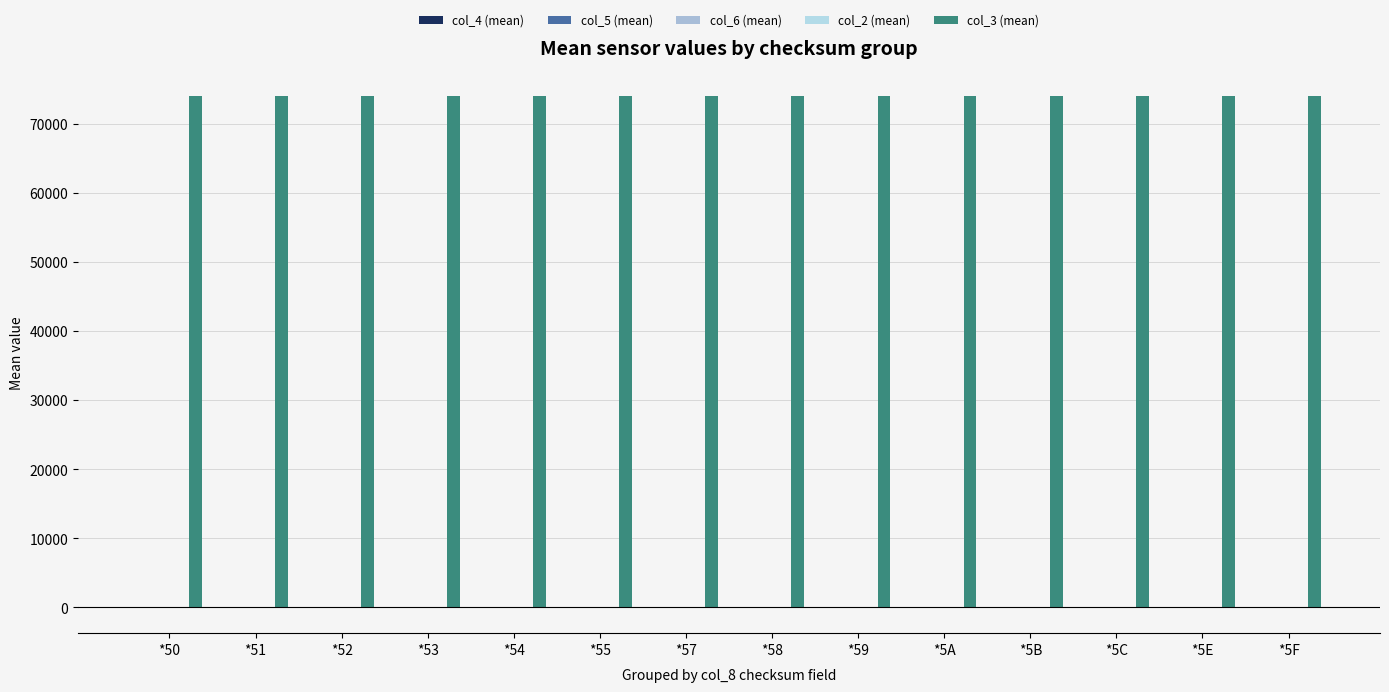

Does the chart contain stacked bars?

No